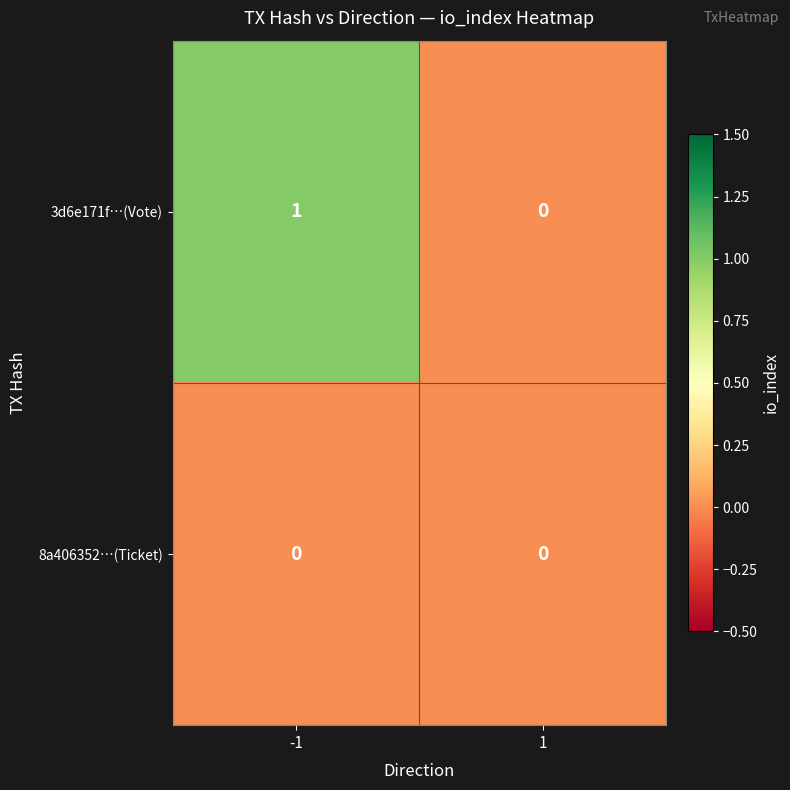

Which series has the widest spread of values?

3d6e171f…(Vote)